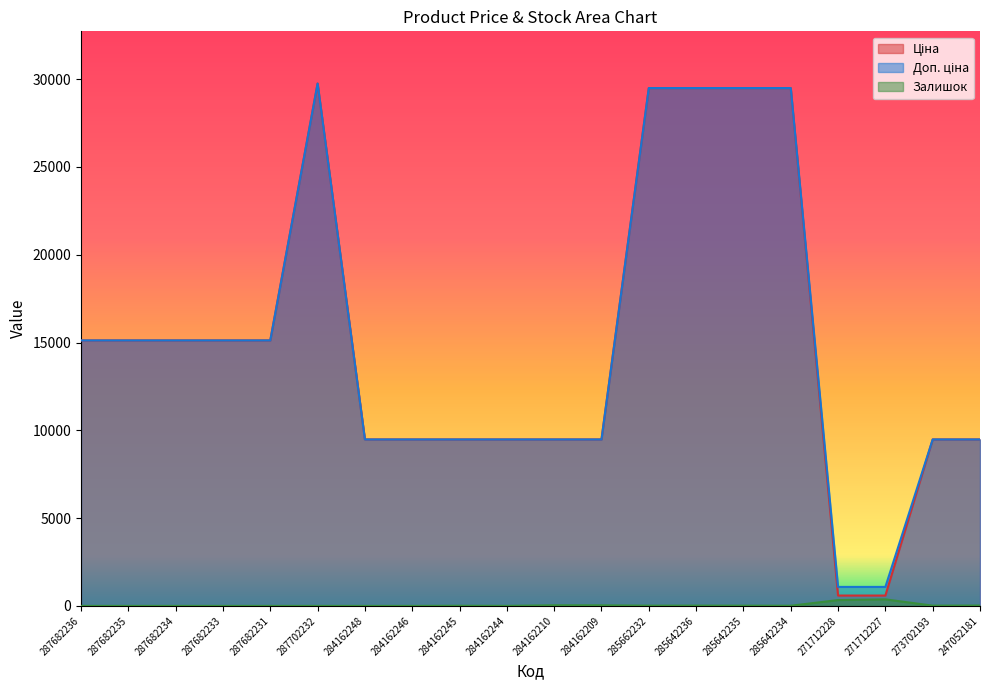

What is the difference between the second highest and second lowest values in the Залишок series?

333.0